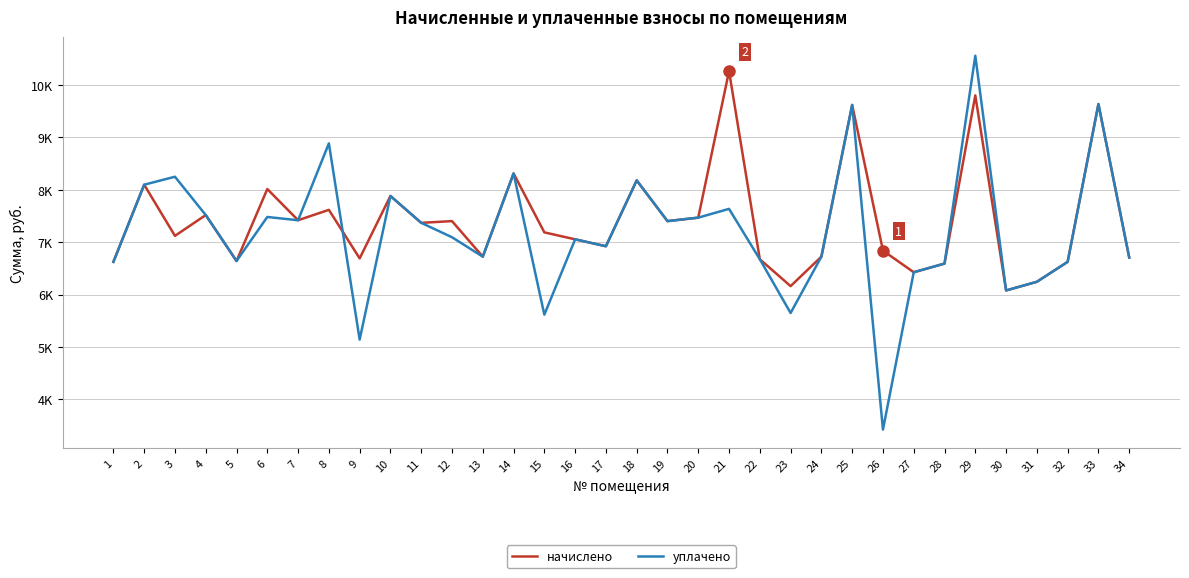

Where is начислено nearest to the value 8172?

18